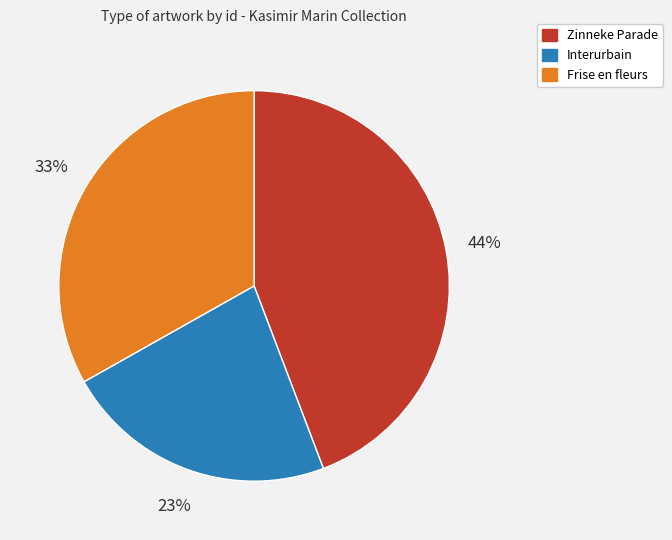

How many slices are in this pie chart?

3